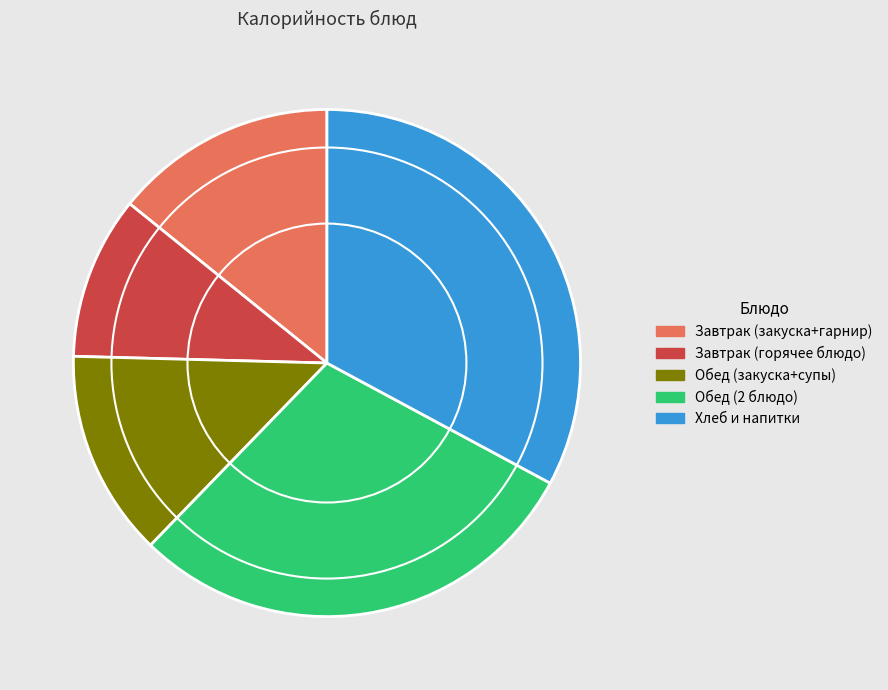

Is it true that Хлеб и напитки is 21% of the pie?

False